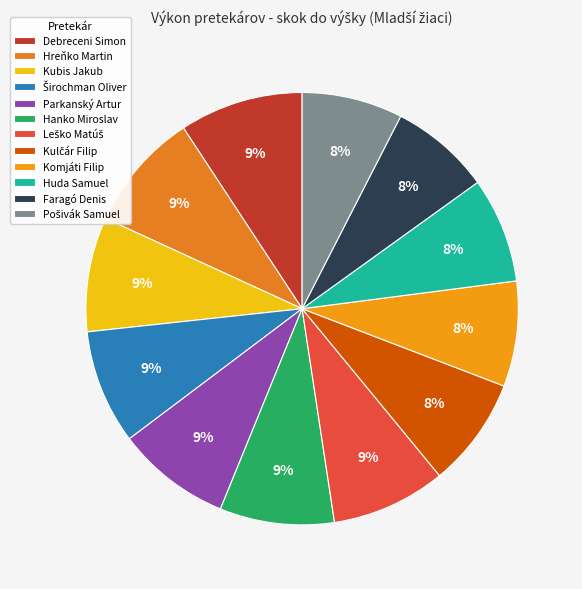

Count the number of slices in the pie.

12